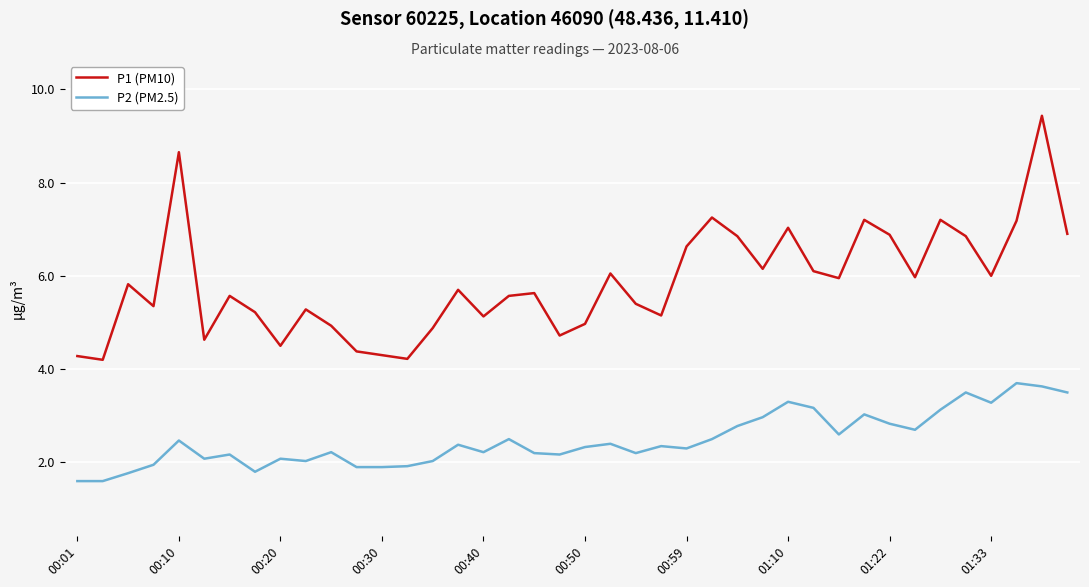

True or false: P2 (PM2.5) and P1 (PM10) cross at least once.

False